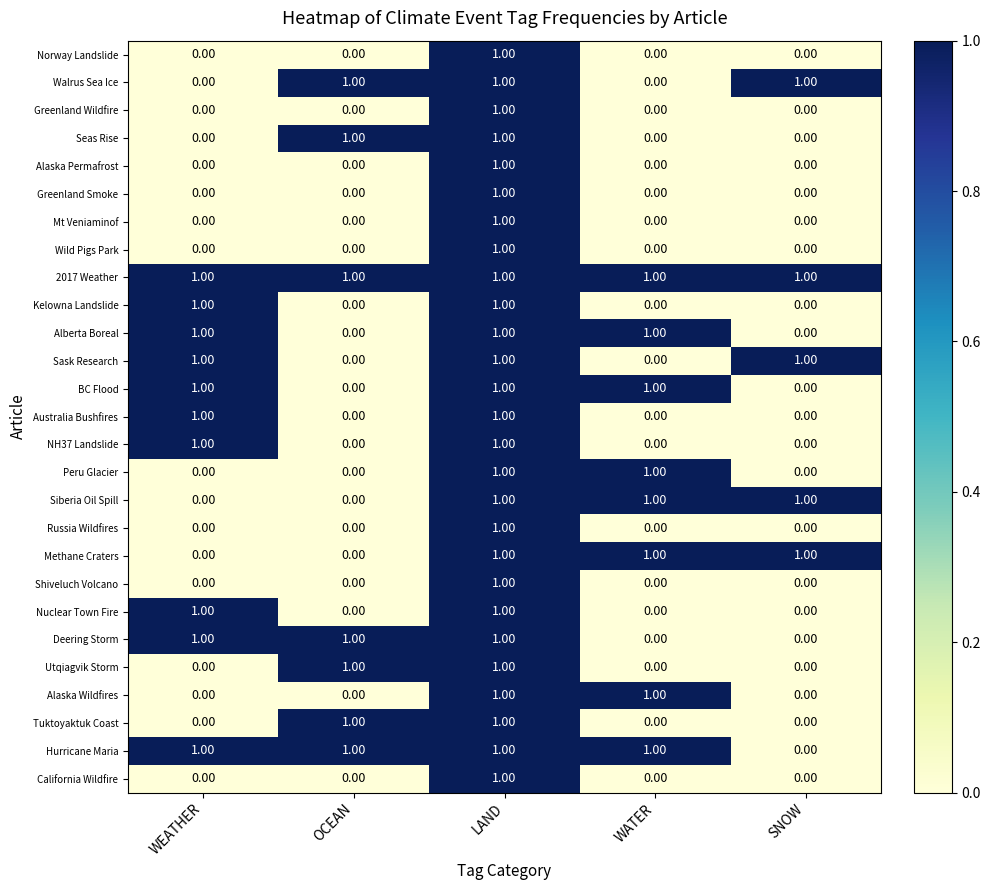

At which label does Mt Veniaminof reach its peak?

LAND